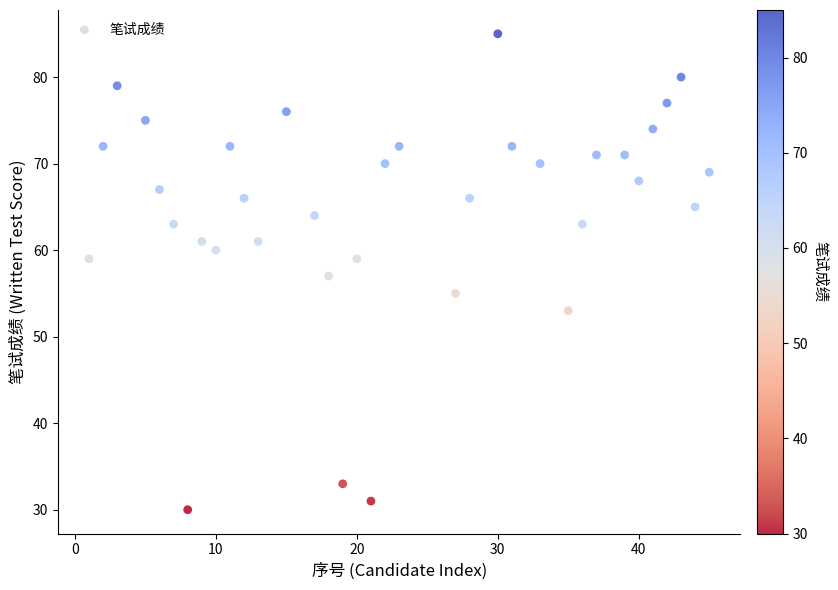

What is the range of X values (max minus min)?

44